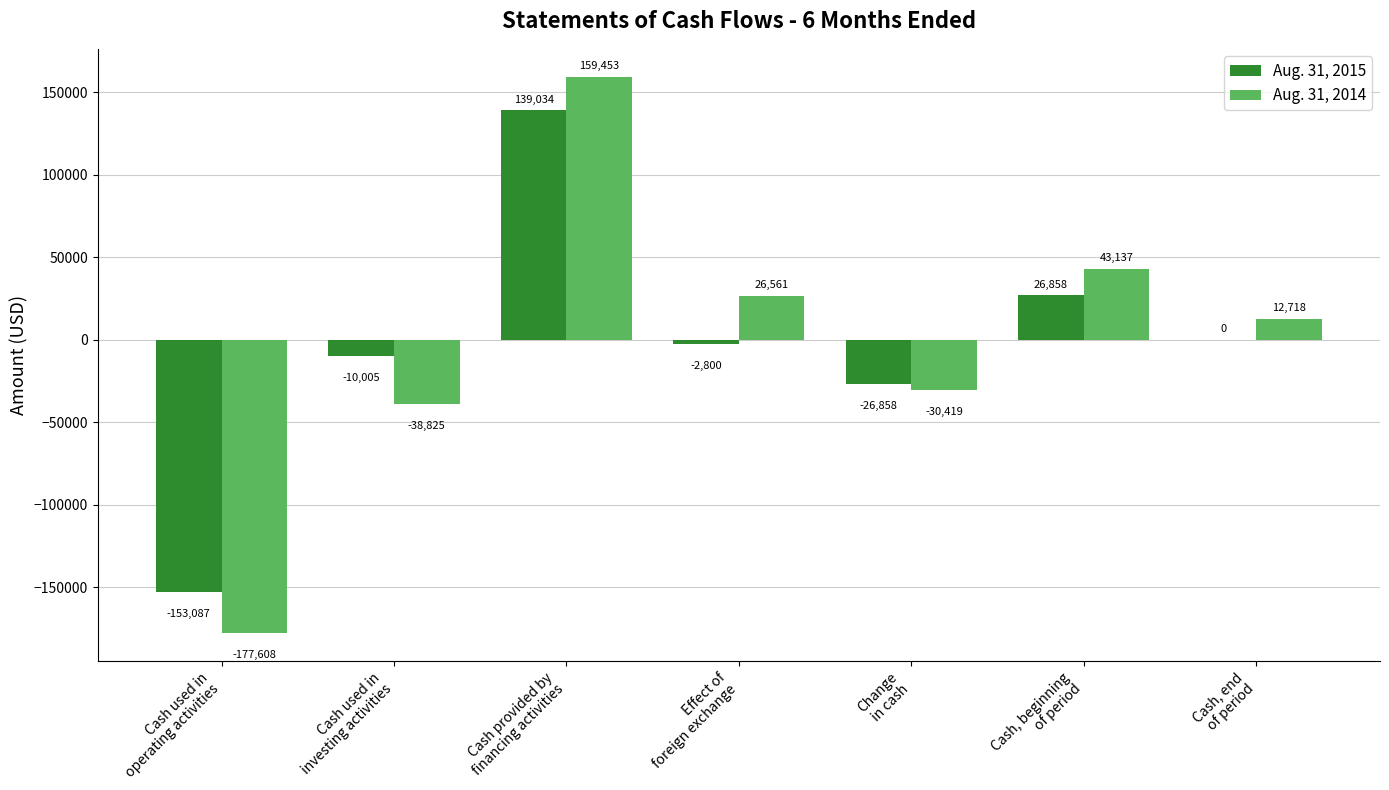

What is the sum of all Aug. 31, 2015 values?

-26858